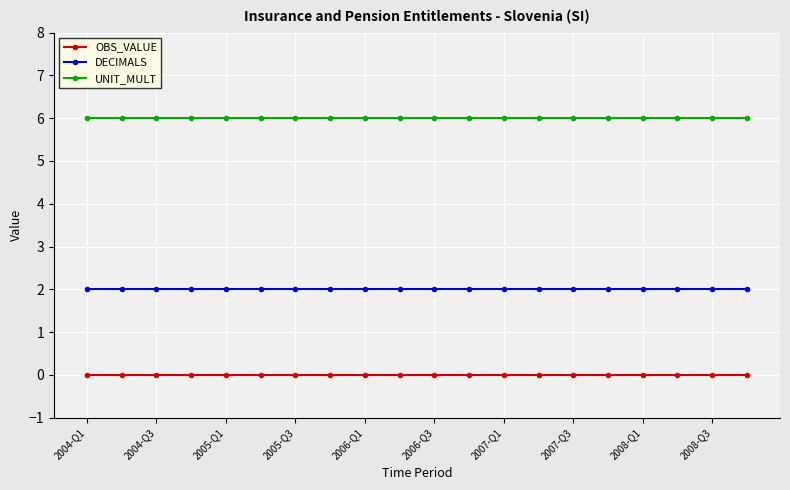

Which series has the largest total across all categories?

UNIT_MULT